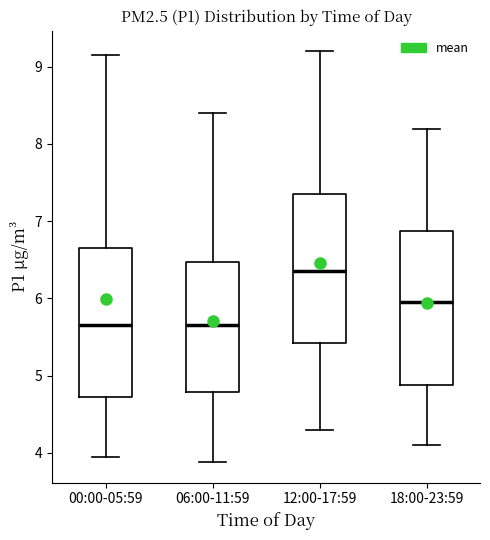

Where does the median line of the box for 00:00-05:59 sit on the y-axis? The values are not printed on the chart, so give them approximately, as read against the axis.

5.7